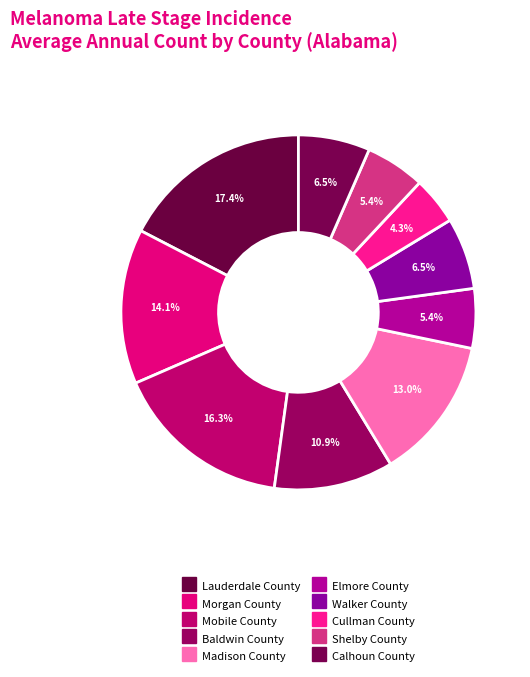

What is the largest slice in the pie chart?

Lauderdale County